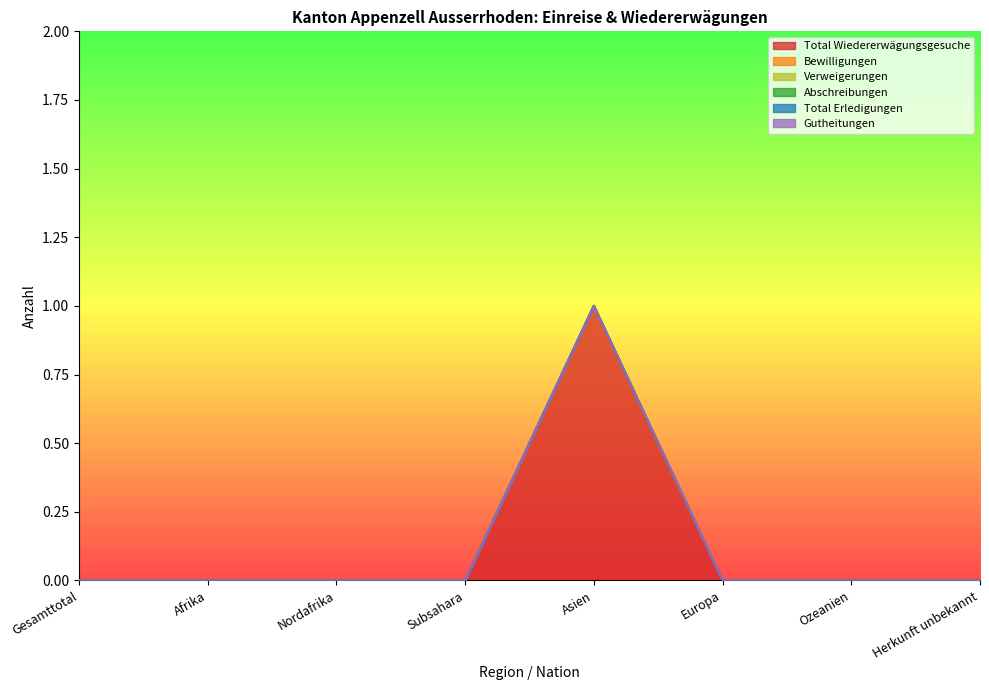

The value of Verweigerungen at Europa is 0. True or false?

True